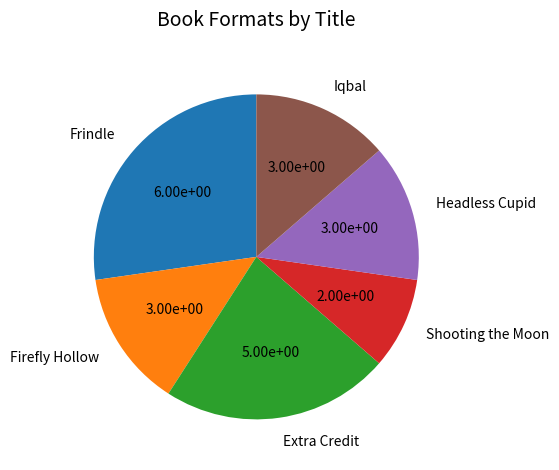

What is the smallest slice in the pie chart?

Shooting the Moon